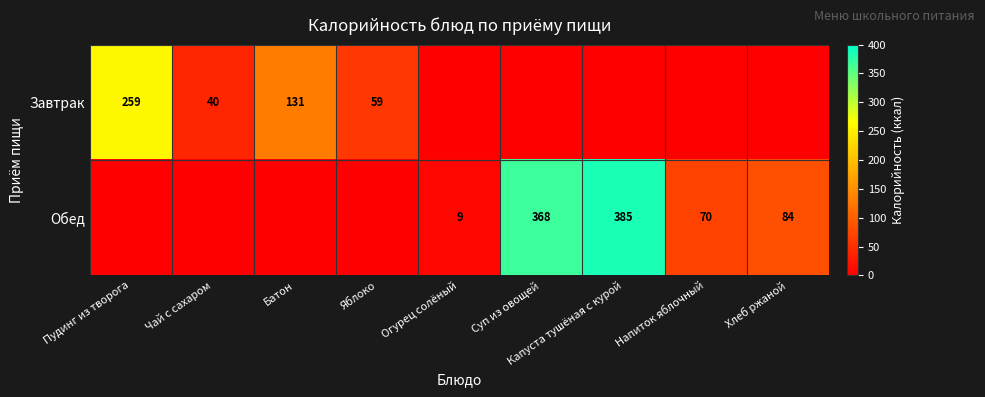

Is the value of Завтрак at Пудинг из творога greater than the value of Обед at Капуста тушёная с курой?

No